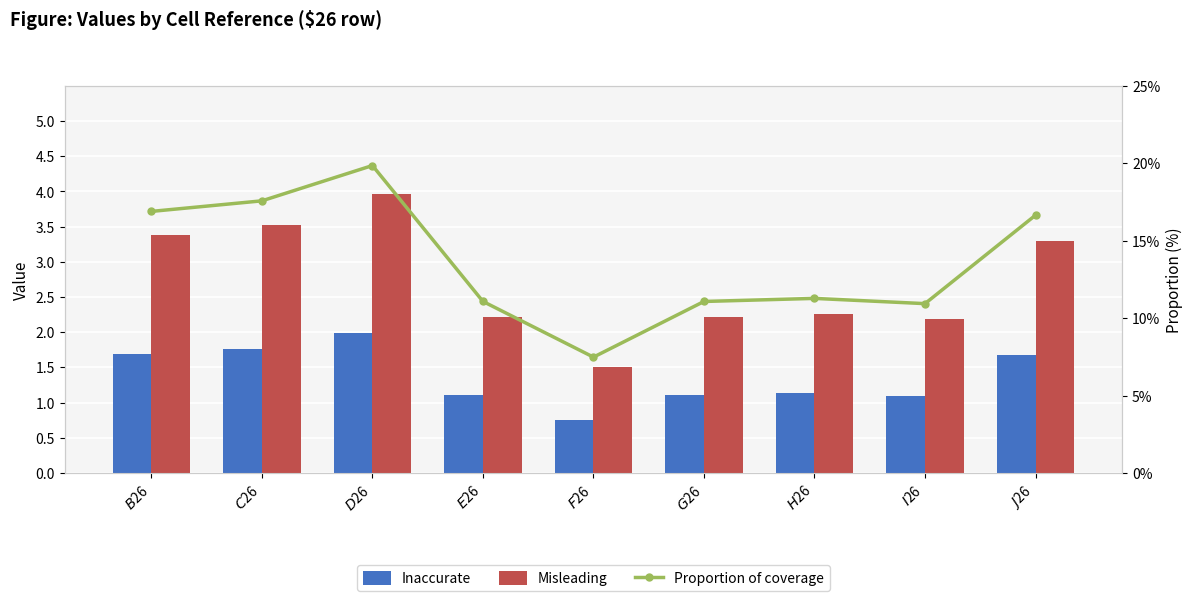

What are all the series names shown in the legend?

Inaccurate, Misleading, Proportion of coverage